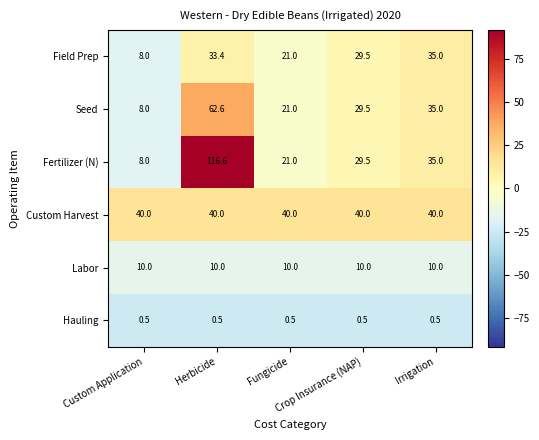

What is the highest value of the Seed series?

62.6